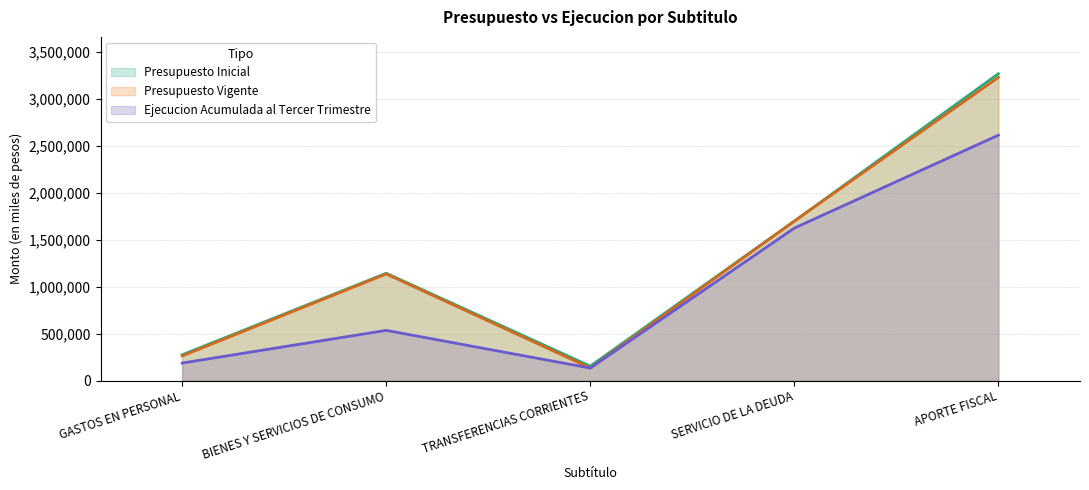

True or false: Ejecucion Acumulada al Tercer Trimestre and Presupuesto Inicial cross at least once.

False